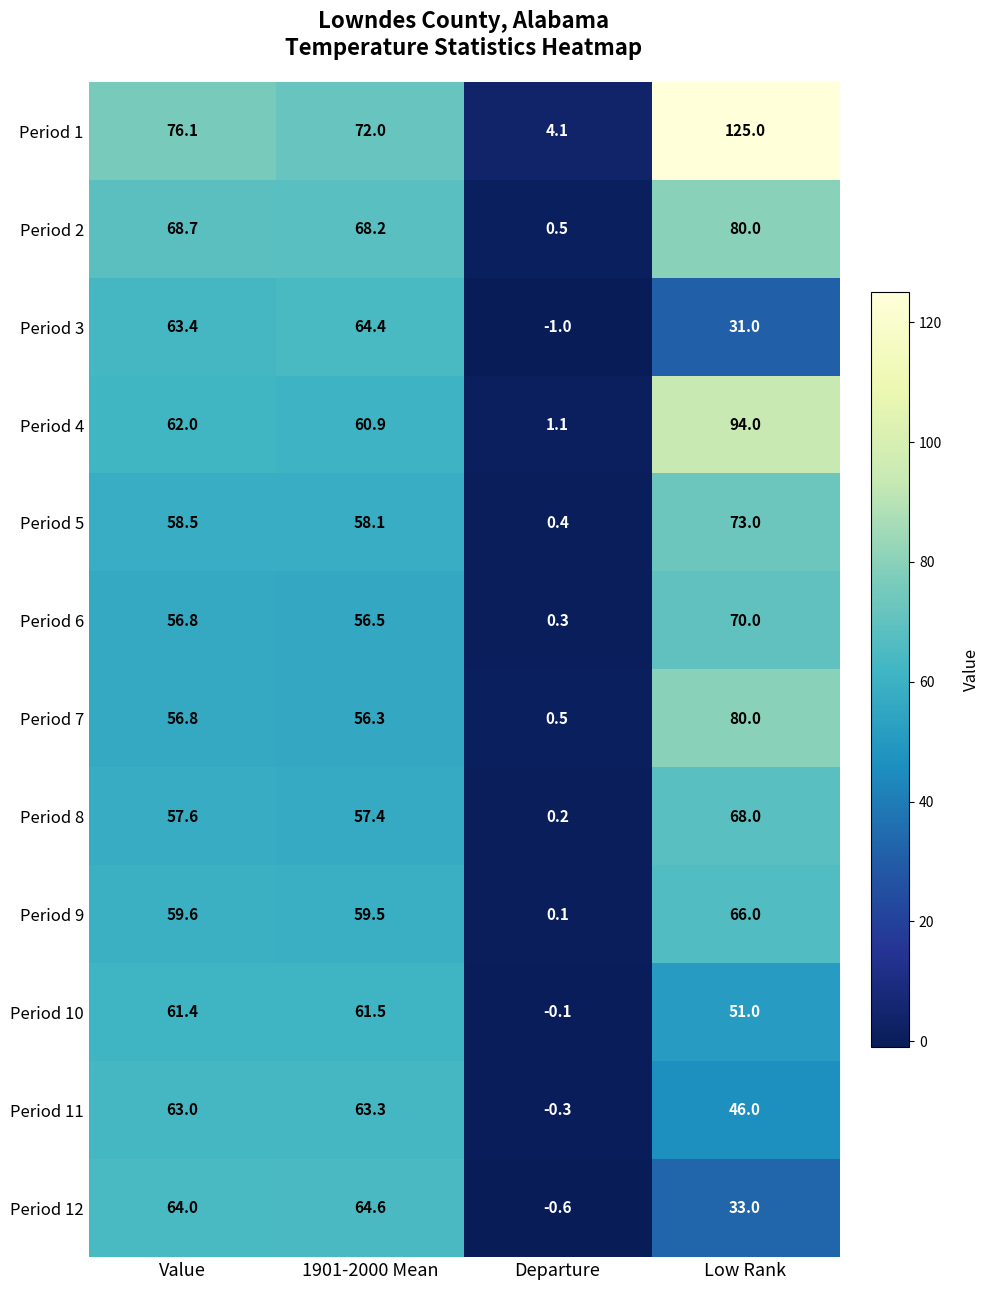

At how many categories does at least one series exceed 61?

3